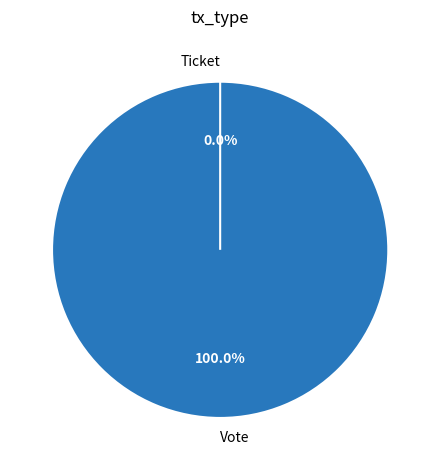

To the nearest percent, what is the combined percentage of Ticket and Vote?

100%